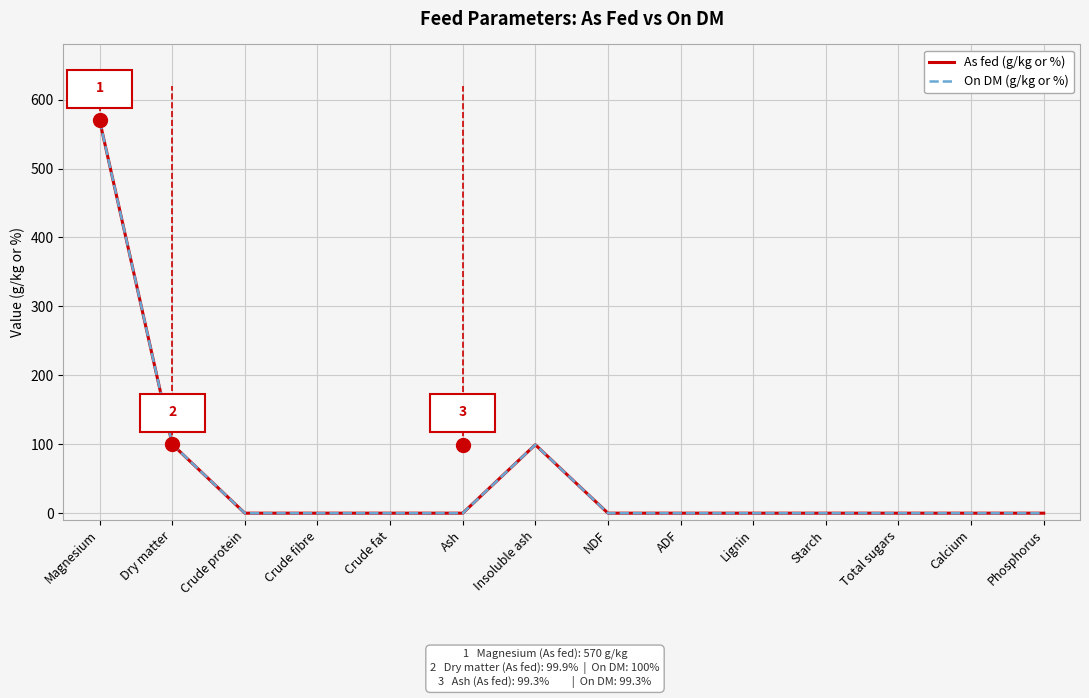

What is the maximum value for On DM (g/kg or %)?

570.0